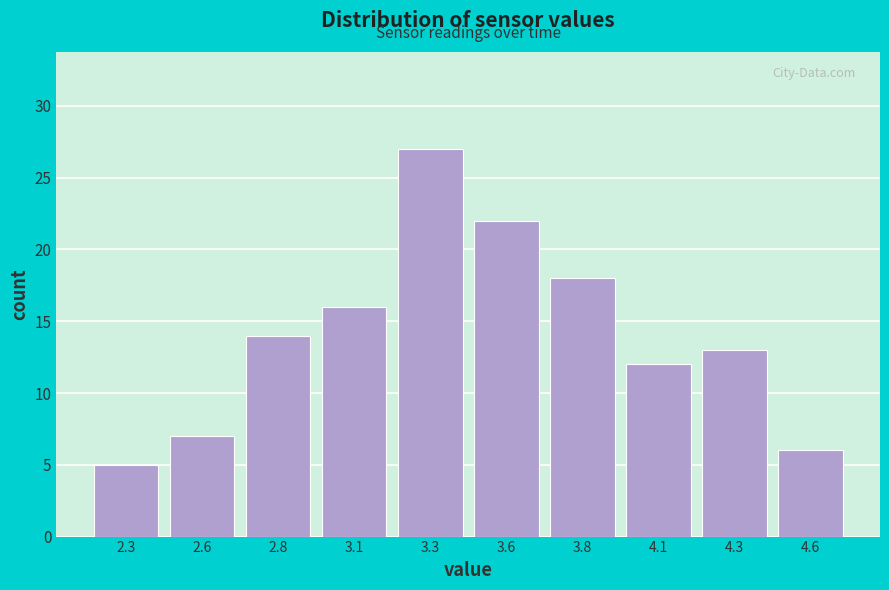

Reading left to right, transcribe this chart: for each bar, give the range it covers on the x-axis and its height. The values are not printed on the chart, so give them approximately, as read against the axis.

2.20 to 2.45: 5
2.45 to 2.70: 7
2.70 to 2.95: 14
2.95 to 3.20: 16
3.20 to 3.45: 27
3.45 to 3.70: 22
3.70 to 3.95: 18
3.95 to 4.20: 12
4.20 to 4.45: 13
4.45 to 4.70: 6